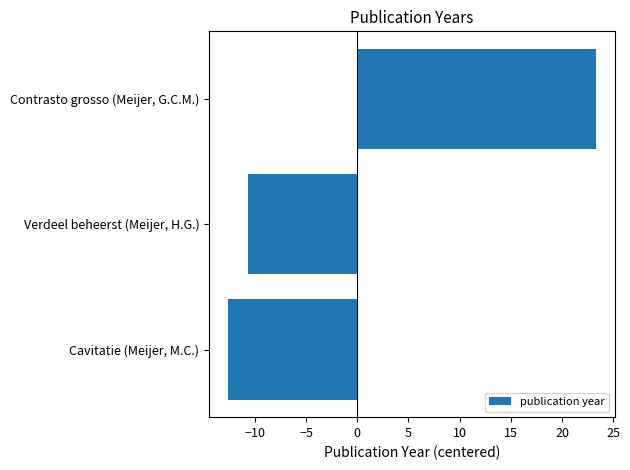

How many bars are there in total?

3